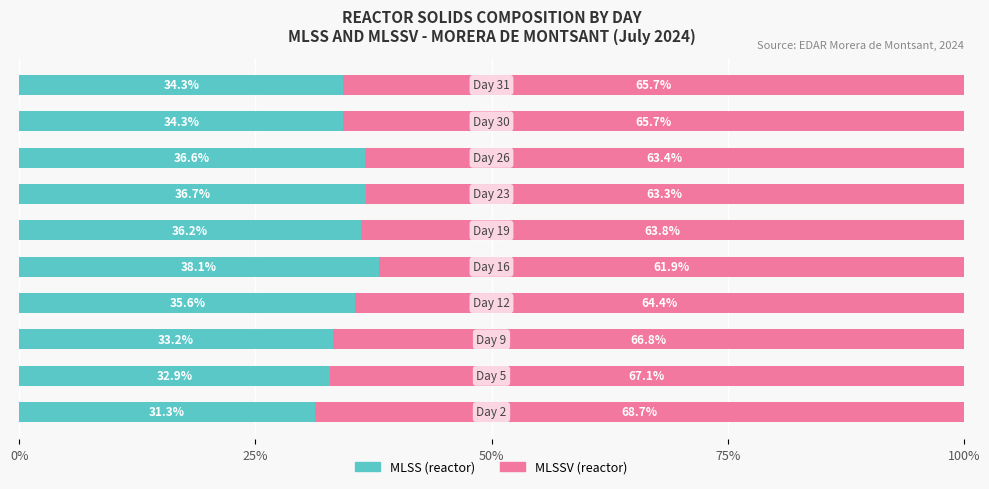

What is the average value of the MLSS (reactor) series?

34.9